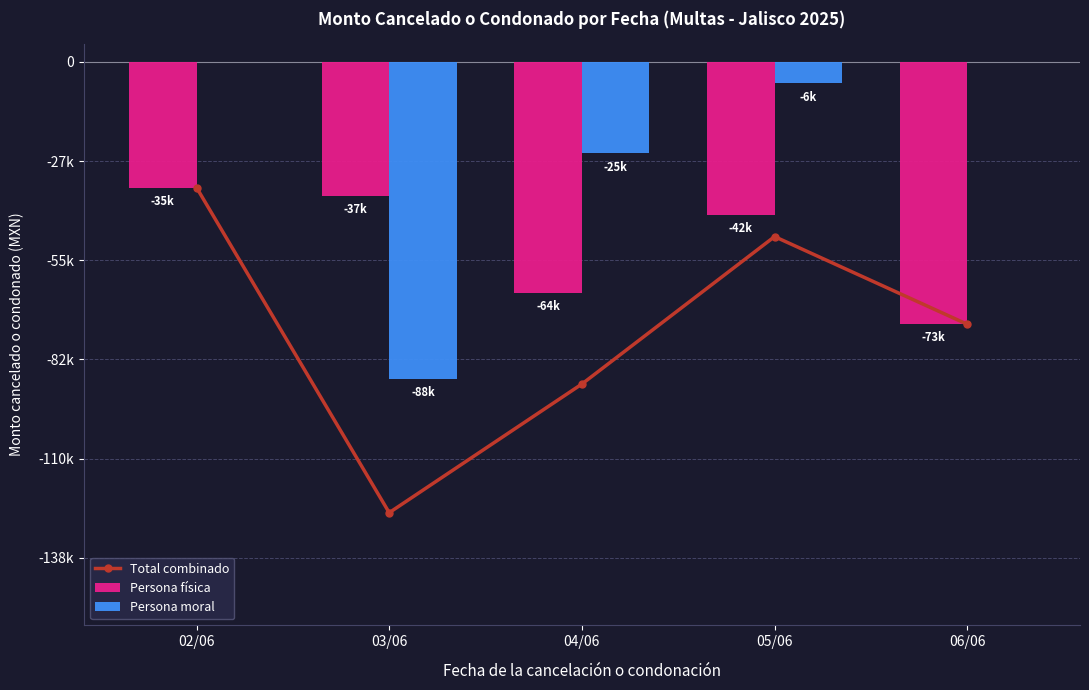

Which label corresponds to the largest value in the chart?

02/06